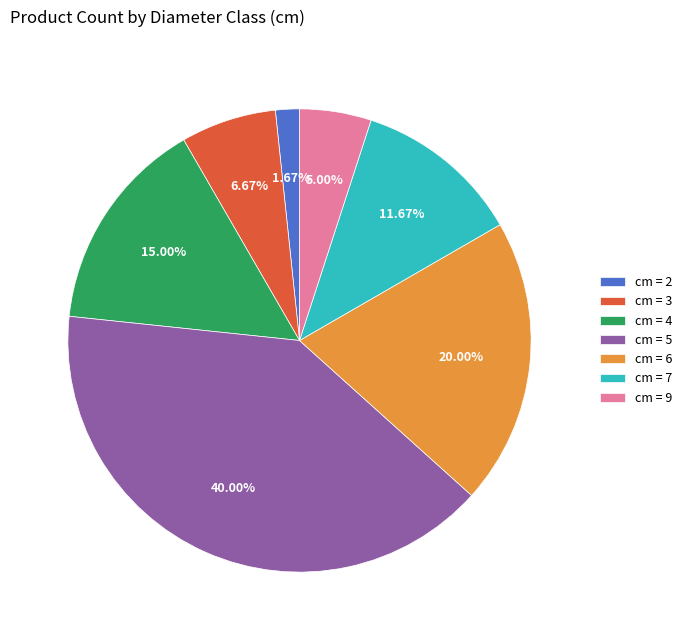

Is there any slice that represents more than half of the pie?

No